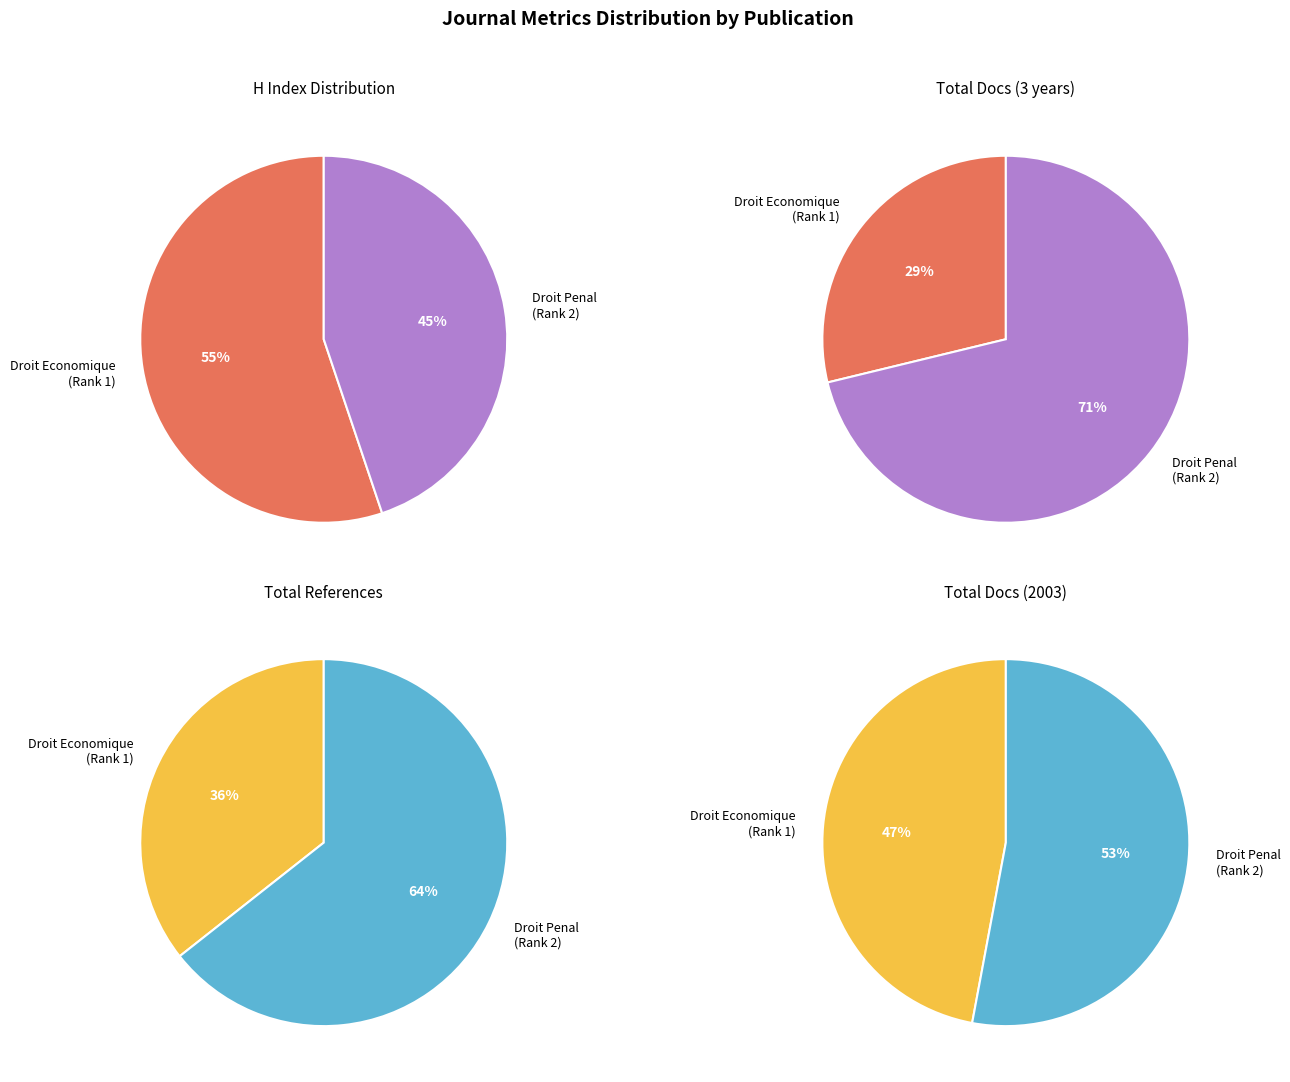

To the nearest percent, what percentage of the pie is Revue Internationale de Droit Economique?

47%